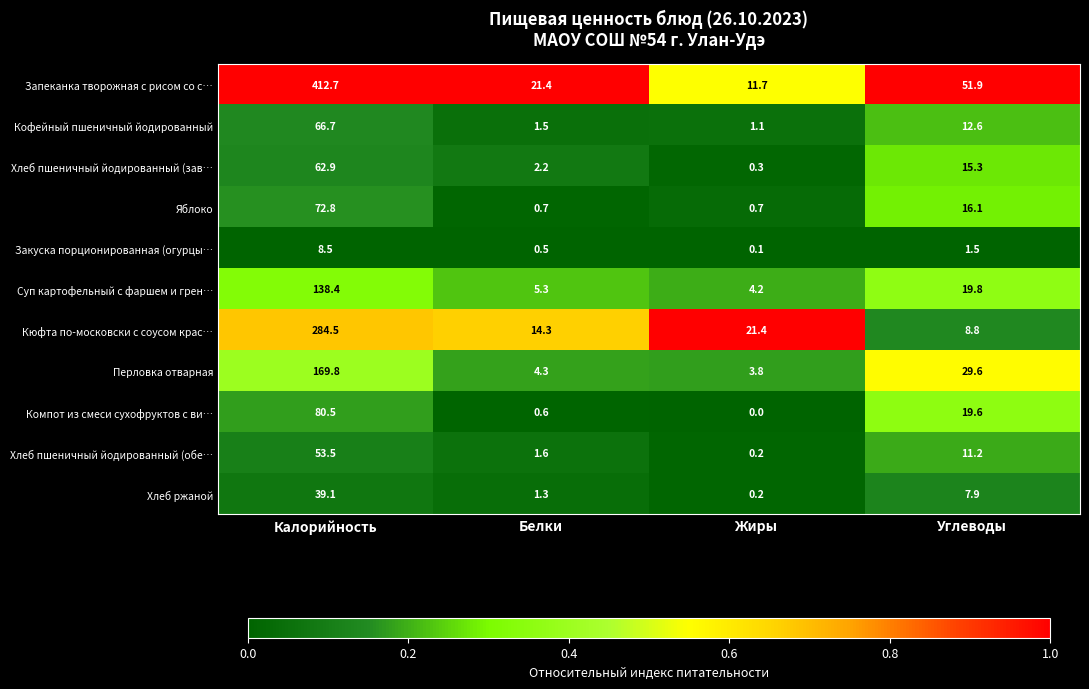

Which series has the largest range (max minus min)?

Запеканка творожная с рисом со с…